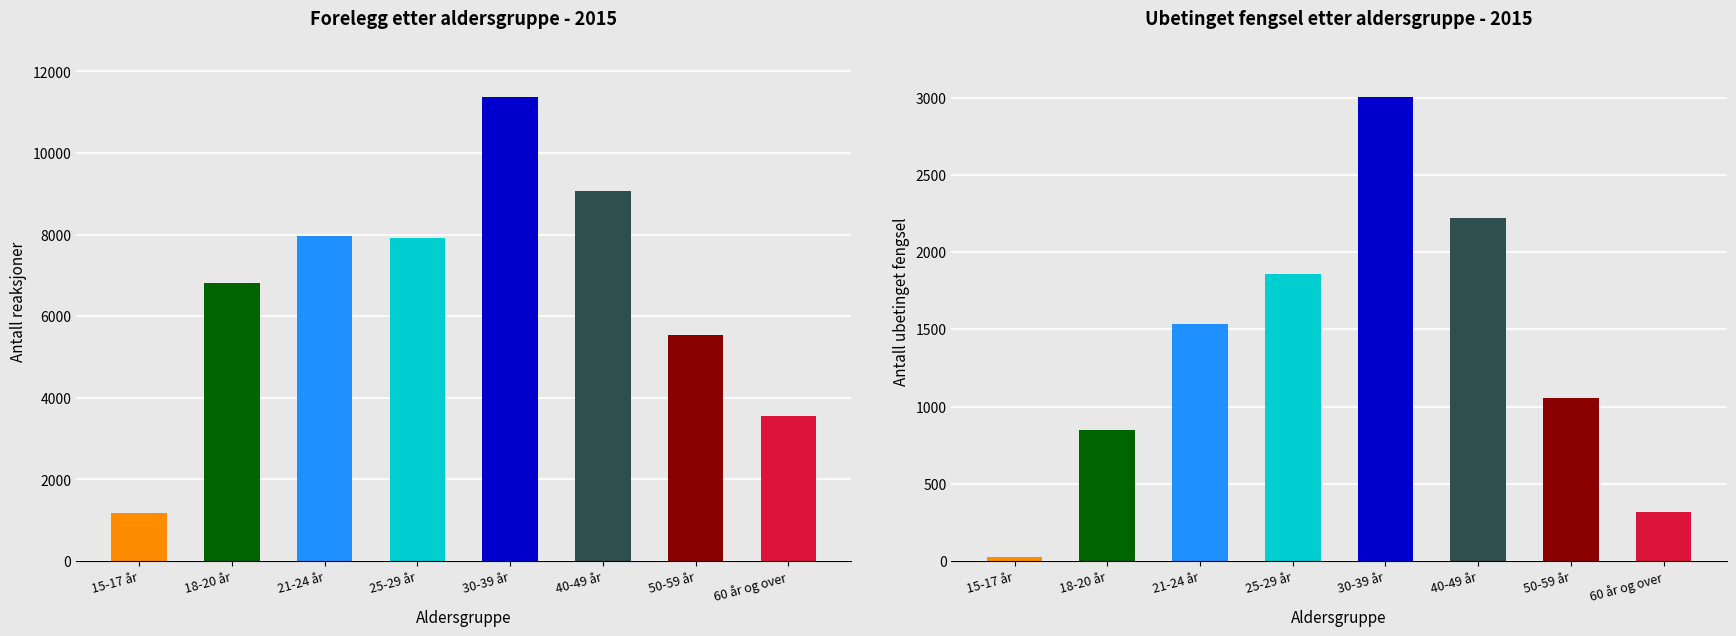

Which series has the largest total across all categories?

Forelegg